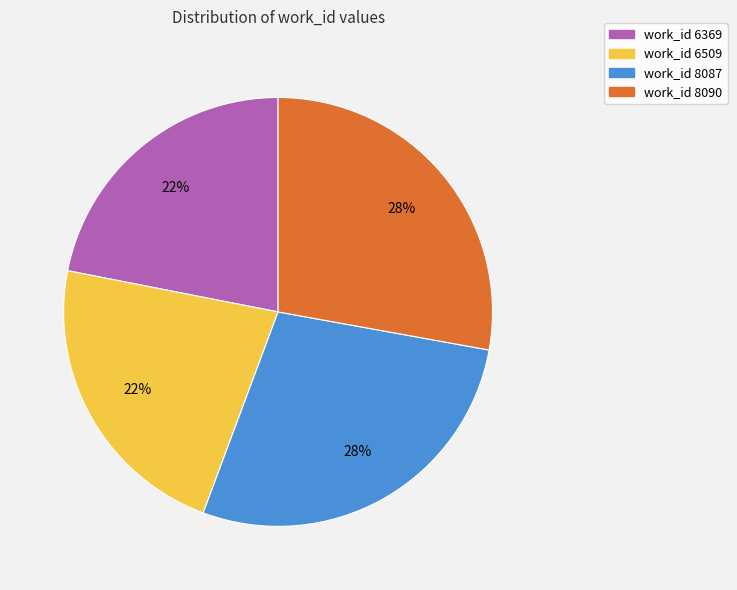

Does any single category account for the majority?

No